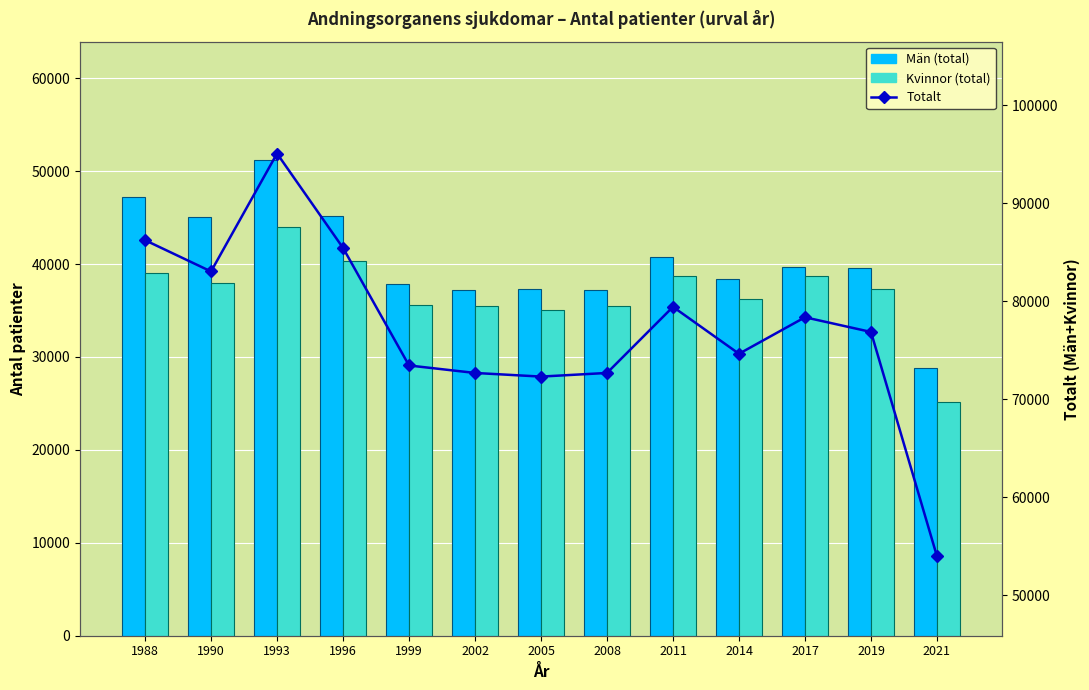

Rank the series by their maximum value, from lowest to highest.

Kvinnor (total), Män (total), Totalt